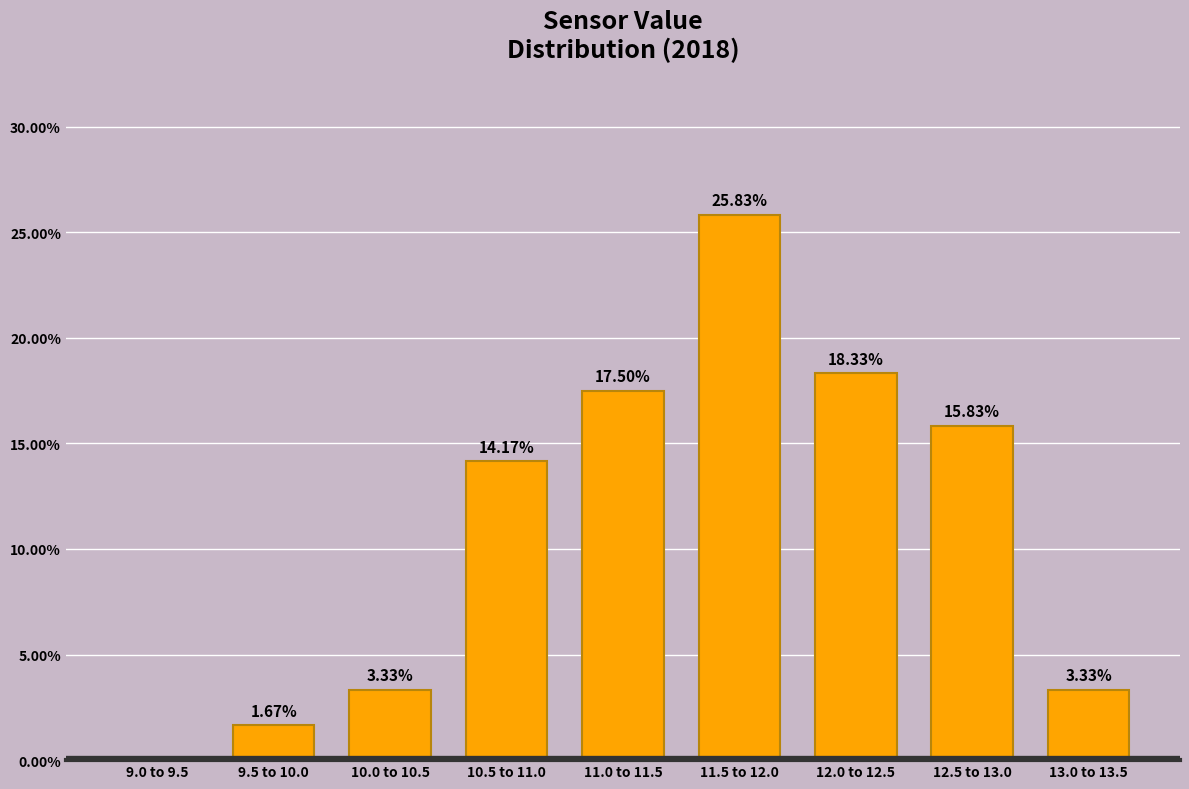

What is the sum of the values at 13.0 to 13.5 and 10.0 to 10.5?

6.7